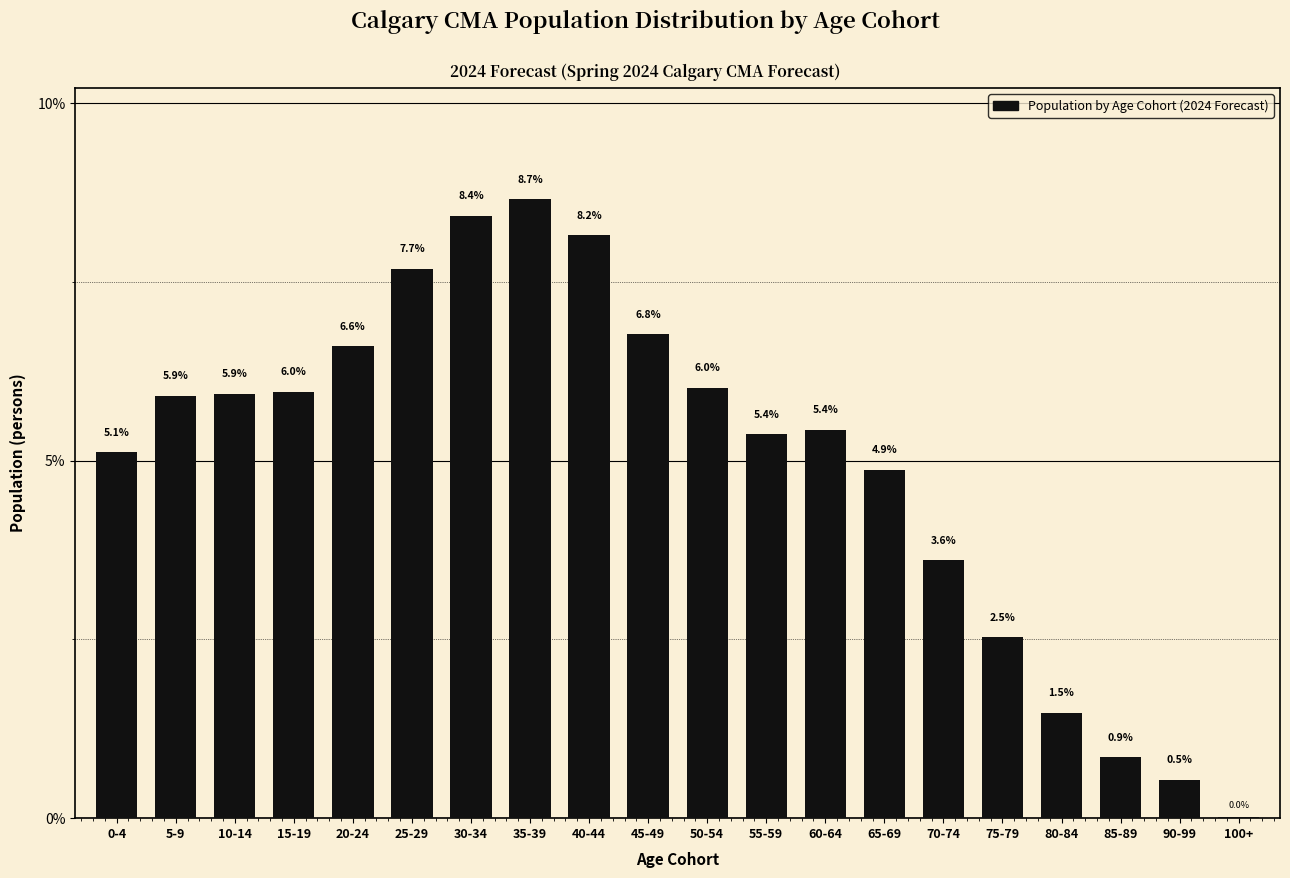

Which has a higher value, 20-24 or 90-99?

20-24